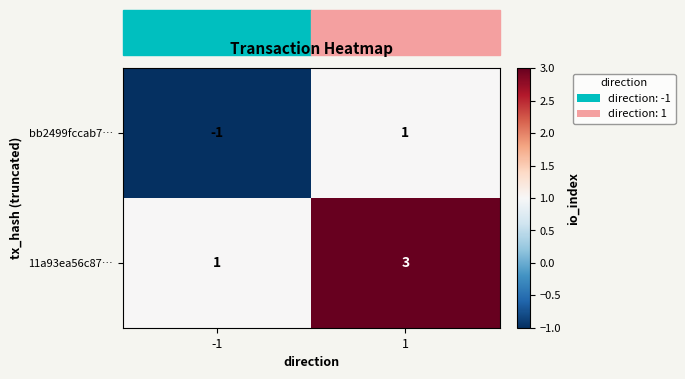

At 1, list the series in order from largest to smallest.

11a93ea56c87…, bb2499fccab7…